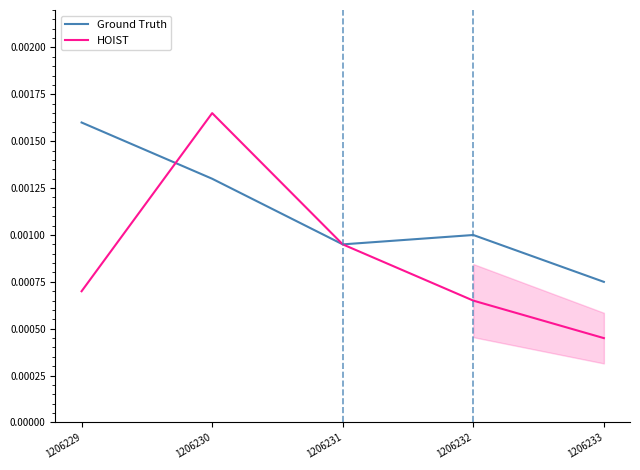

Where do HOIST and Ground Truth first cross each other?

1206229 and 1206230